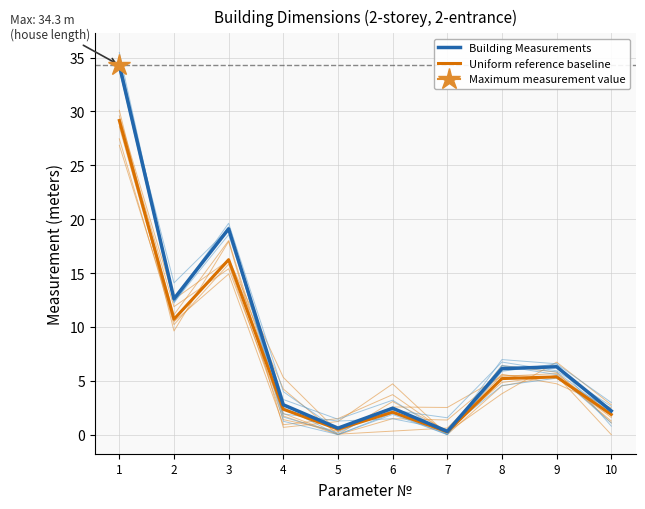

True or false: Building Measurements has more than 1 points higher than both neighbors.

True